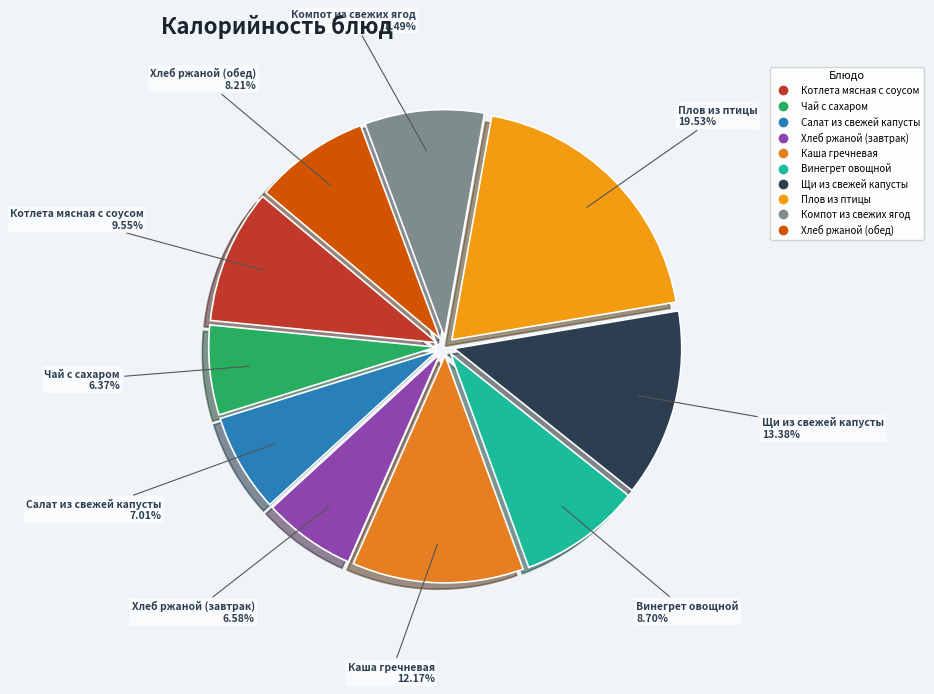

What is the ratio of the value at Хлеб ржаной (завтрак) to the value at Салат из свежей капусты?

0.9